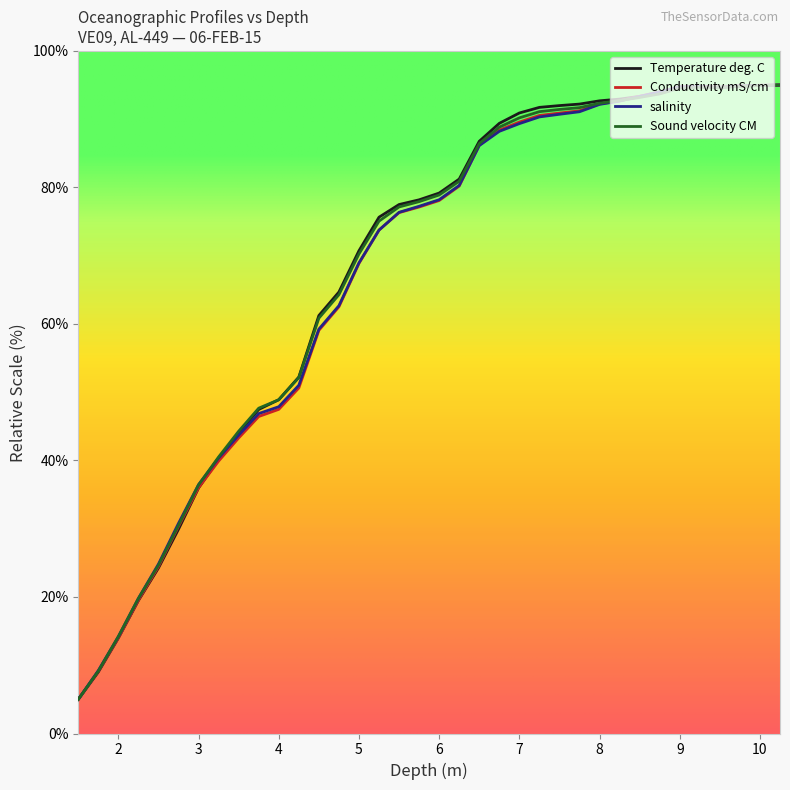

What is the lowest value of the Conductivity mS/cm series?

5.0